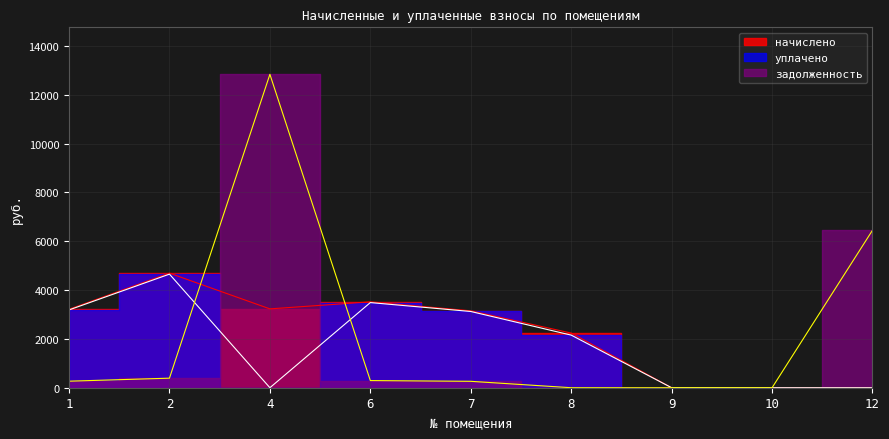

True or false: начислено and уплачено cross at least once.

False